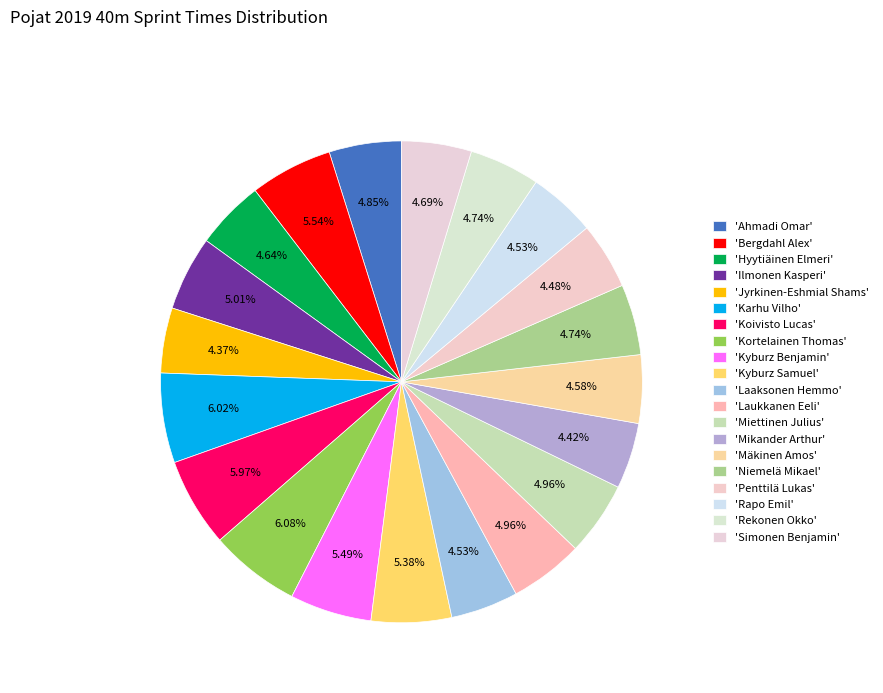

To the nearest percent, what is the difference between the largest and smallest slice percentages?

2%